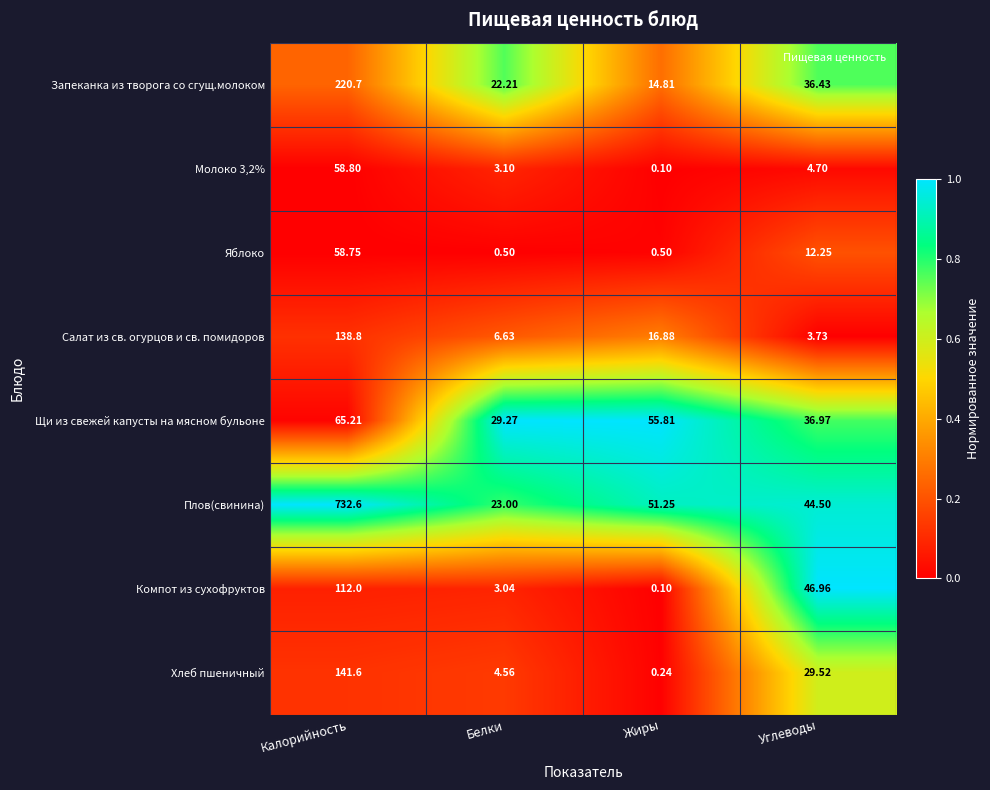

Which series has the largest total across all categories?

Плов(свинина)